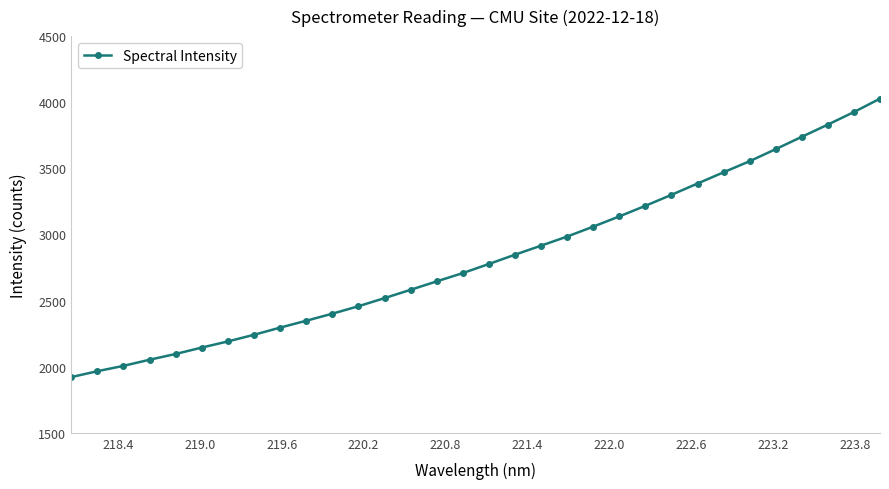

What is the smallest value displayed?

1921.2